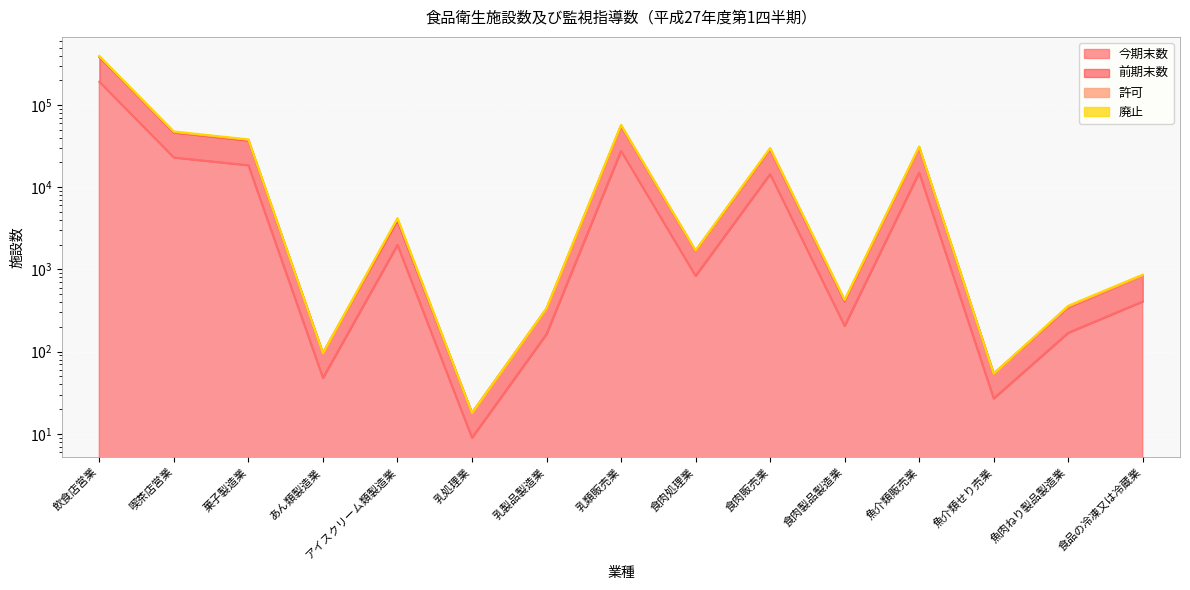

Reading left to right, list all the values displayed in this chart.

今期末数: 191982	22983	18495	48	1991	9	164	27679	836	14438	206	15093	27	170	408
前期末数: 383763	46233	36952	96	3931	18	333	55673	1678	28949	411	30280	54	345	836
許可: 389362	46813	37588	96	4096	18	333	56339	1690	29432	420	30737	54	351	841
廃止: 394760	47660	38186	96	4210	18	338	57320	1708	29988	428	31288	54	362	866